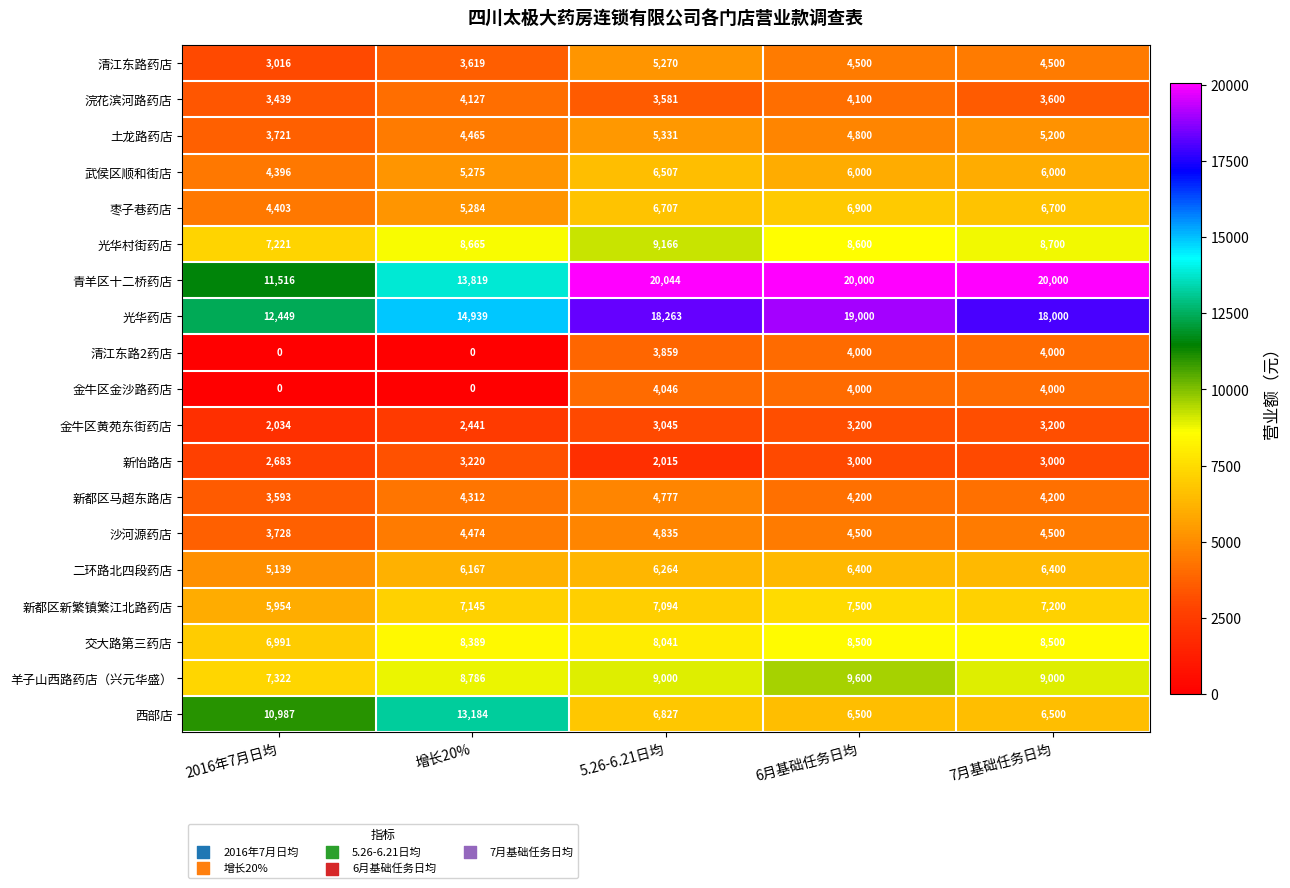

Read the 交大路第三药店 value at 2016年7月日均.

6991